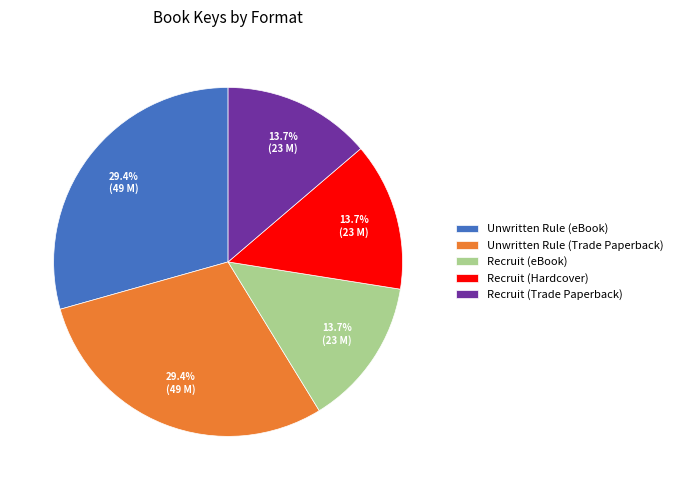

Is there any slice that represents more than half of the pie?

No